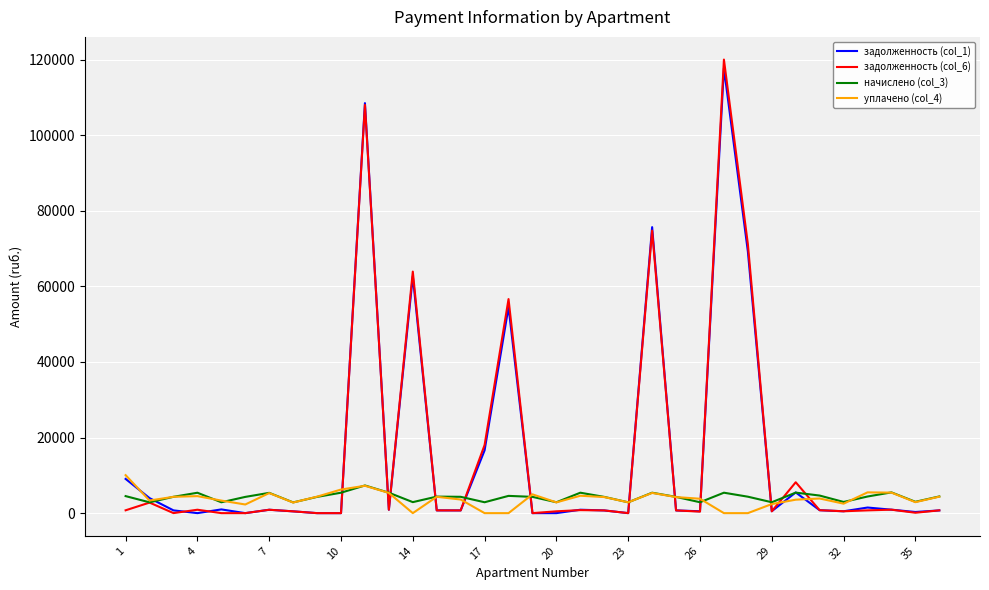

What is the maximum value for задолженность (col_1)?

117692.3